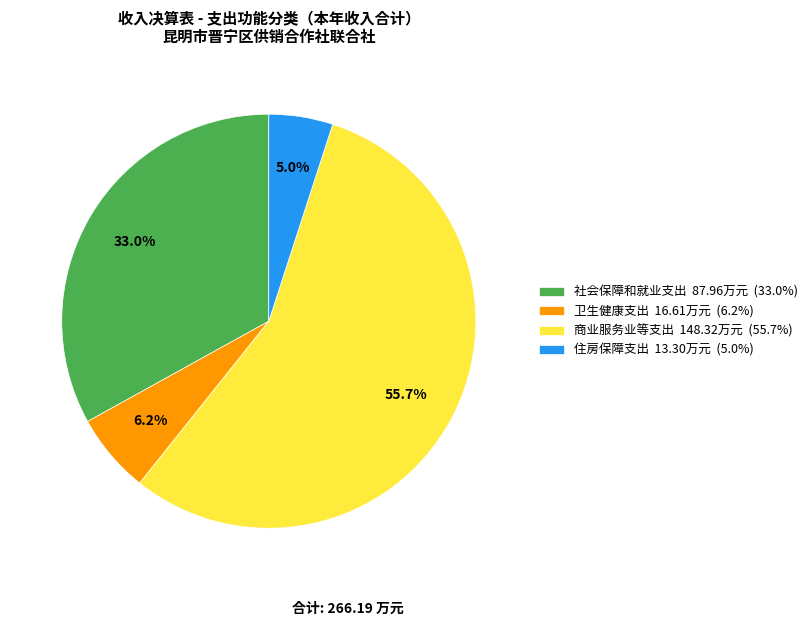

To the nearest percent, what percentage of the pie is 社会保障和就业支出?

33%